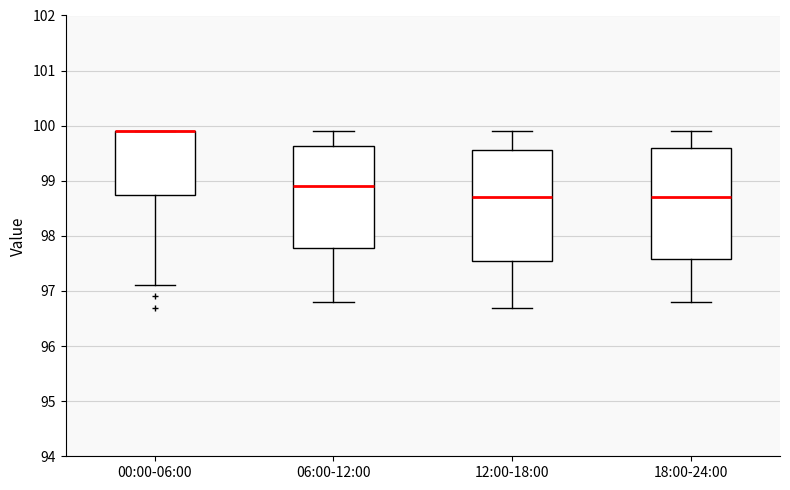

Reading left to right, read every box against the y-axis: the position of its median line, the range the box covers, and the ends of its whiskers. The values are not printed on the chart, so give them approximately, as read against the axis.

00:00-06:00: median 99.9 (drawn on the box's upper edge), box 98.8 to 99.9, whiskers 97.1 to 99.9
06:00-12:00: median 98.9, box 97.8 to 99.6, whiskers 96.8 to 99.9
12:00-18:00: median 98.7, box 97.6 to 99.6, whiskers 96.7 to 99.9
18:00-24:00: median 98.7, box 97.6 to 99.6, whiskers 96.8 to 99.9